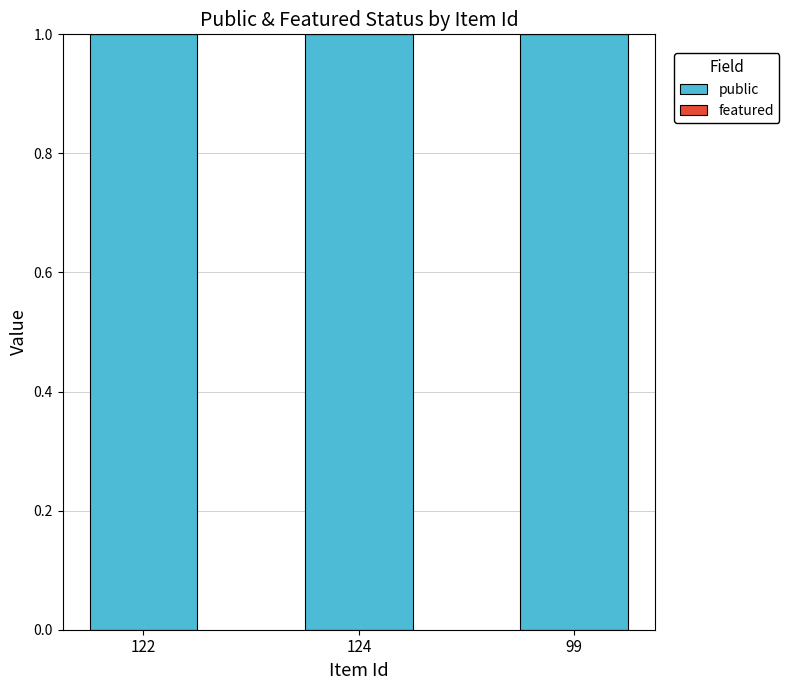

What is the sum of all public values?

3